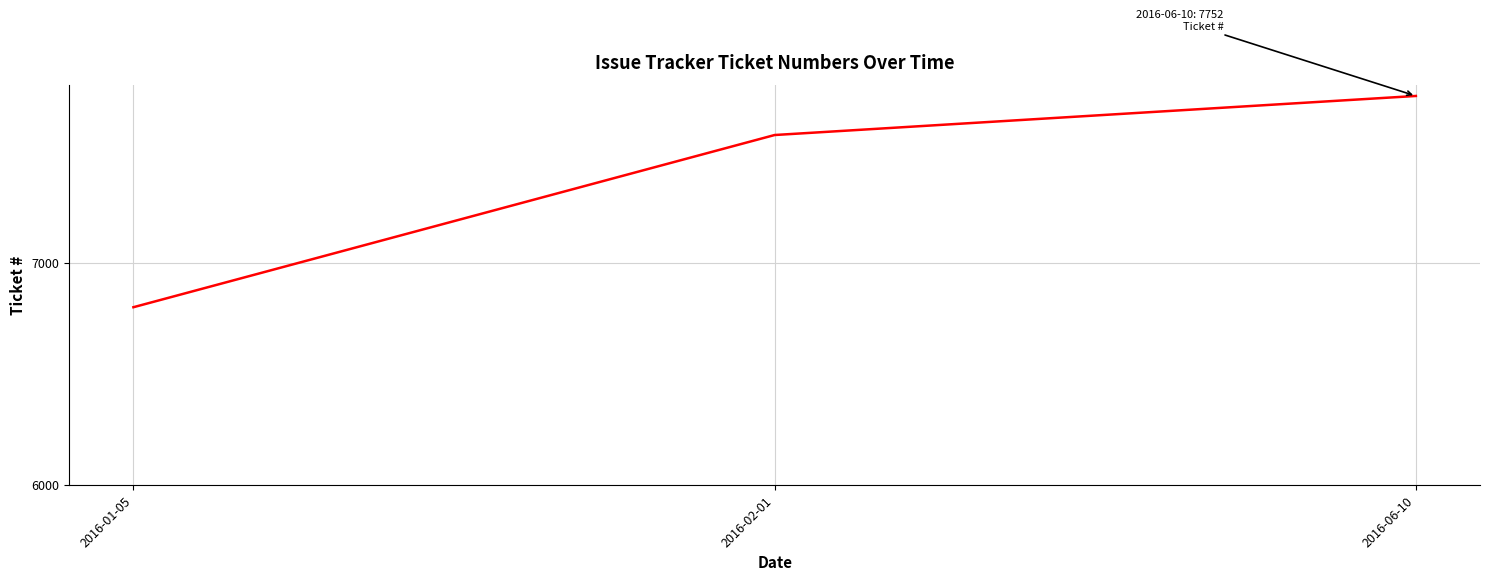

The value at 2016-01-05 is 11910. True or false?

False